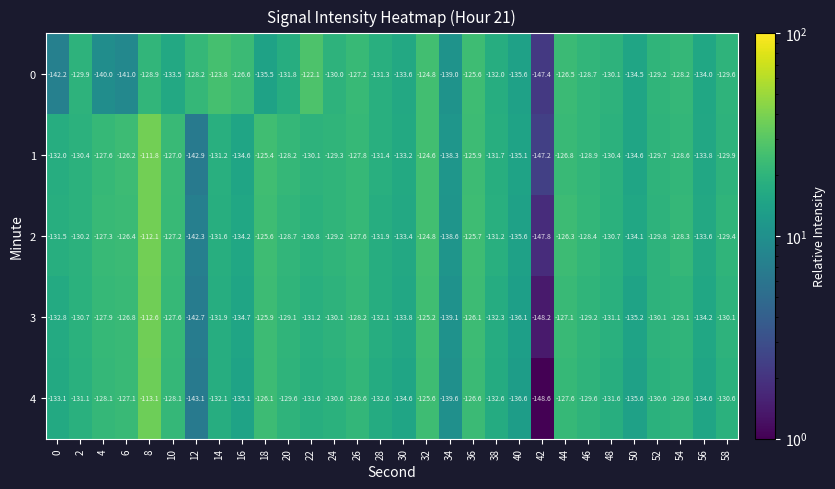

Rank the series at 16 from lowest to highest value.

4, 3, 1, 2, 0